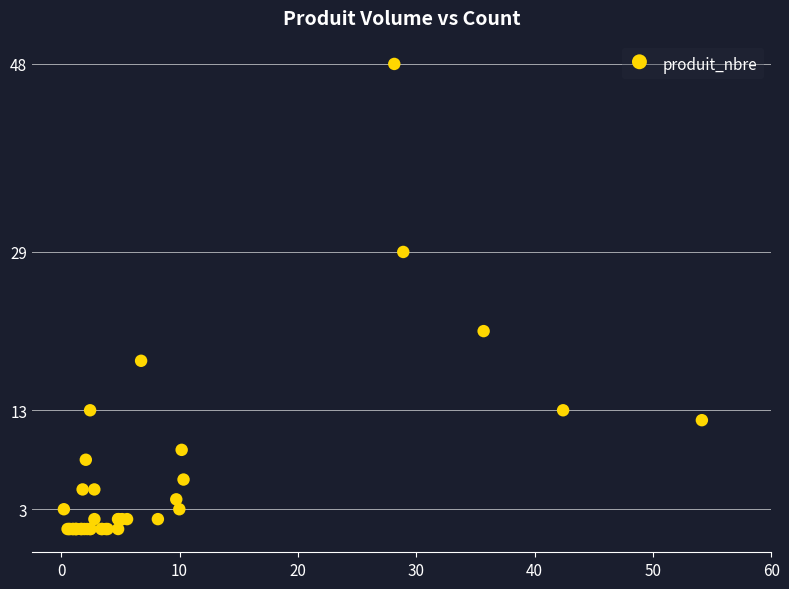

What Y value in the scatter plot is closest to 24?

21